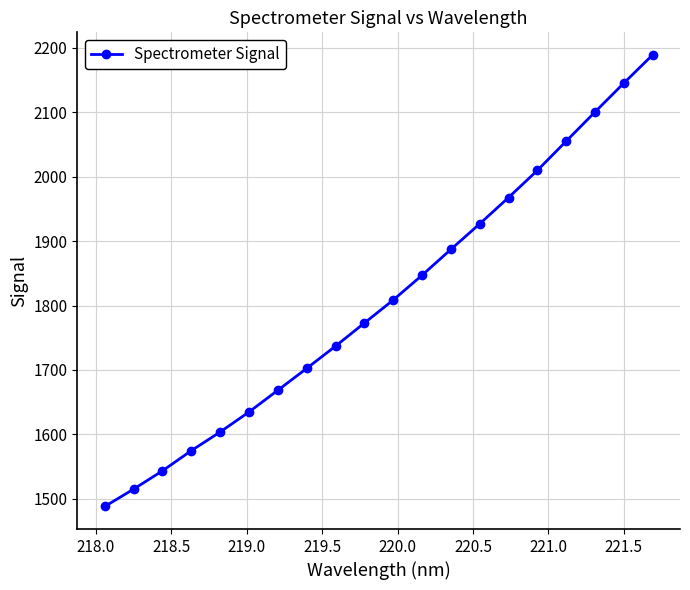

What is the difference between the maximum and second lowest values?

674.0